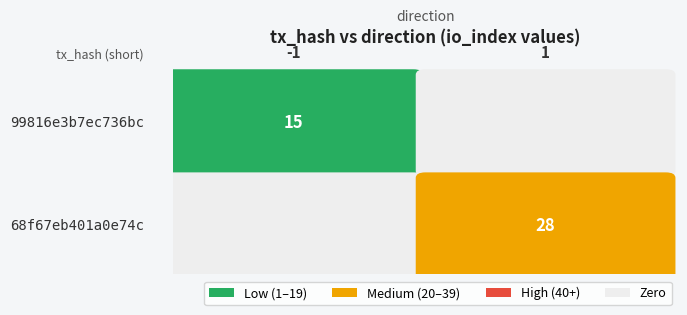

Reading left to right, what are all the values shown in this chart?

99816e3b7ec736bc: direction=-1	io_index=15
68f67eb401a0e74c: direction=1	io_index=28